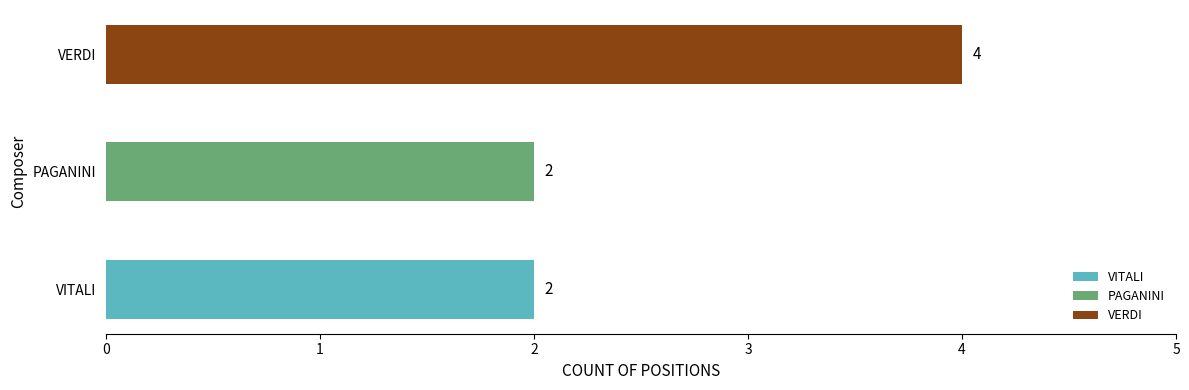

At which category does the chart reach its peak across all series?

VERDI